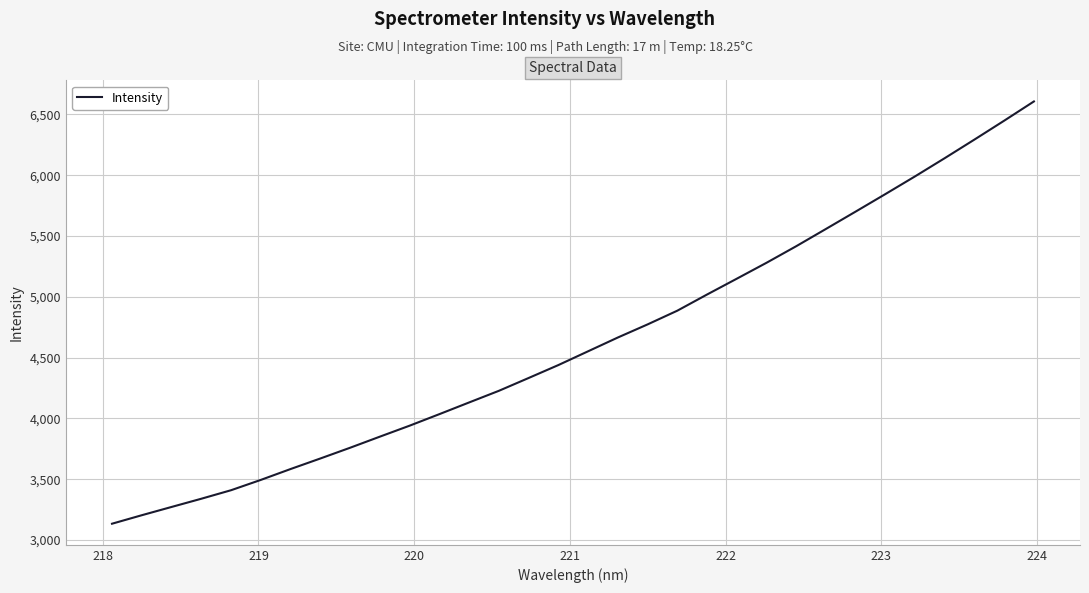

Reading left to right, transcribe all the data shown in this chart.

3133.7	3203.5	3271.5	3339.1	3409.3	3494.1	3583.5	3670.2	3758.5	3849.7	3940.0	4034.8	4131.0	4226.7	4332.0	4438.4	4551.7	4665.0	4772.7	4885.5	5018.5	5148.5	5279.4	5415.7	5557.6	5700.4	5844.3	5990.2	6140.0	6292.8	6448.0	6606.0